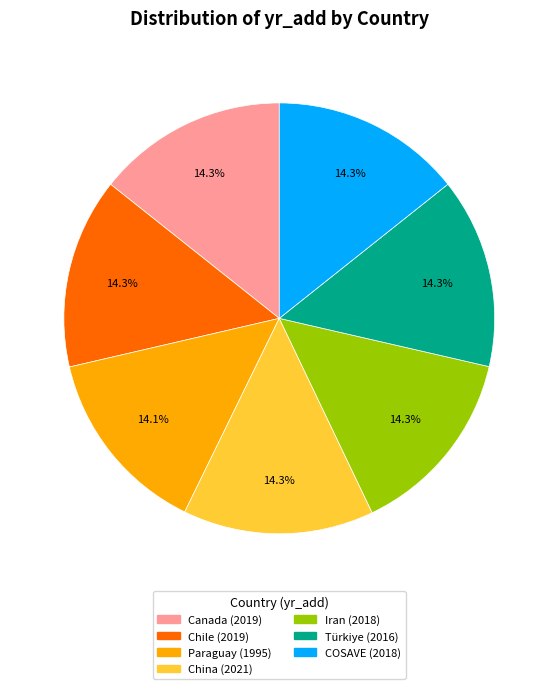

Is there a majority slice in this chart?

No